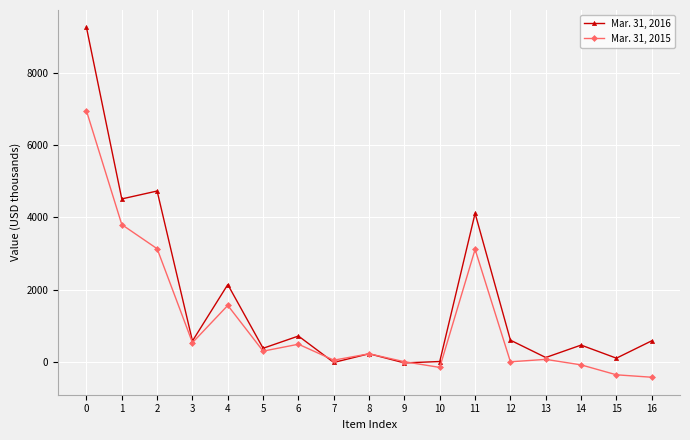

At which label is Mar. 31, 2016 closest to 4614?

1